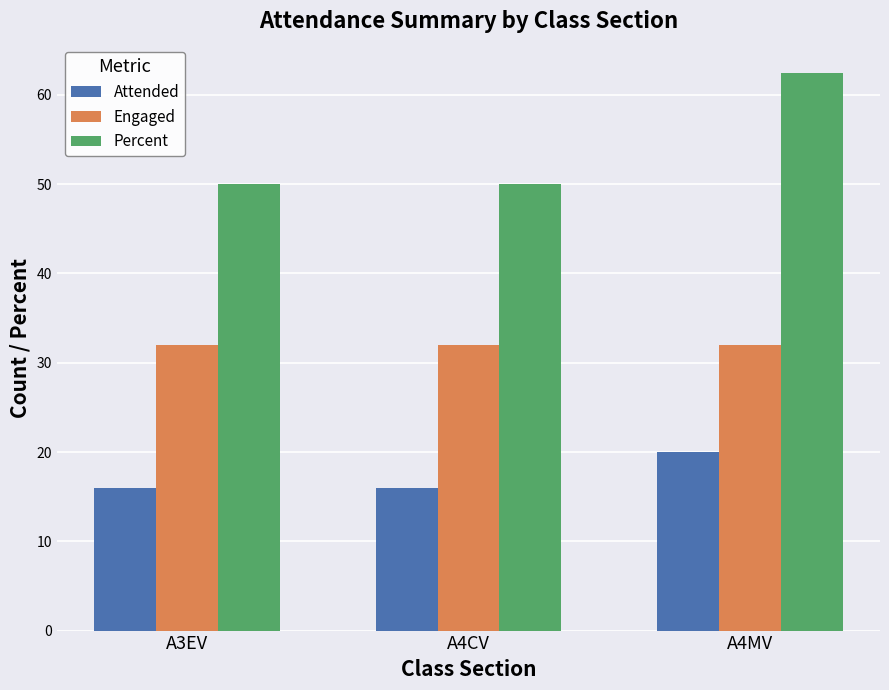

Which series has the largest range (max minus min)?

Percent